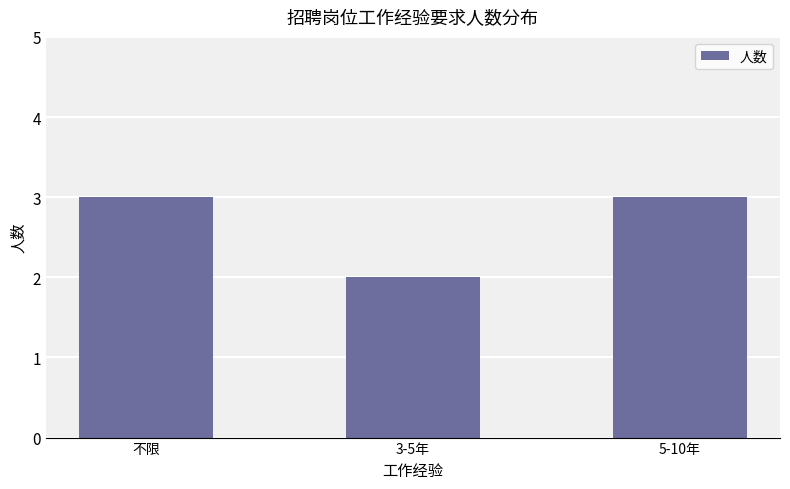

Where is the data nearest to the value 2?

3-5年